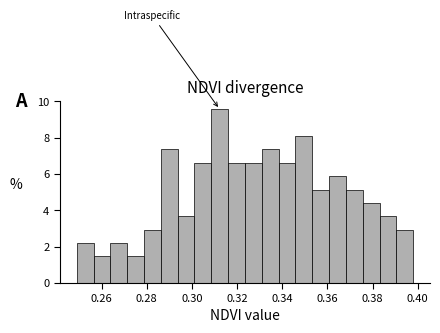

Read against the x-axis, roughly where is the centre of the tallest bar?

0.312